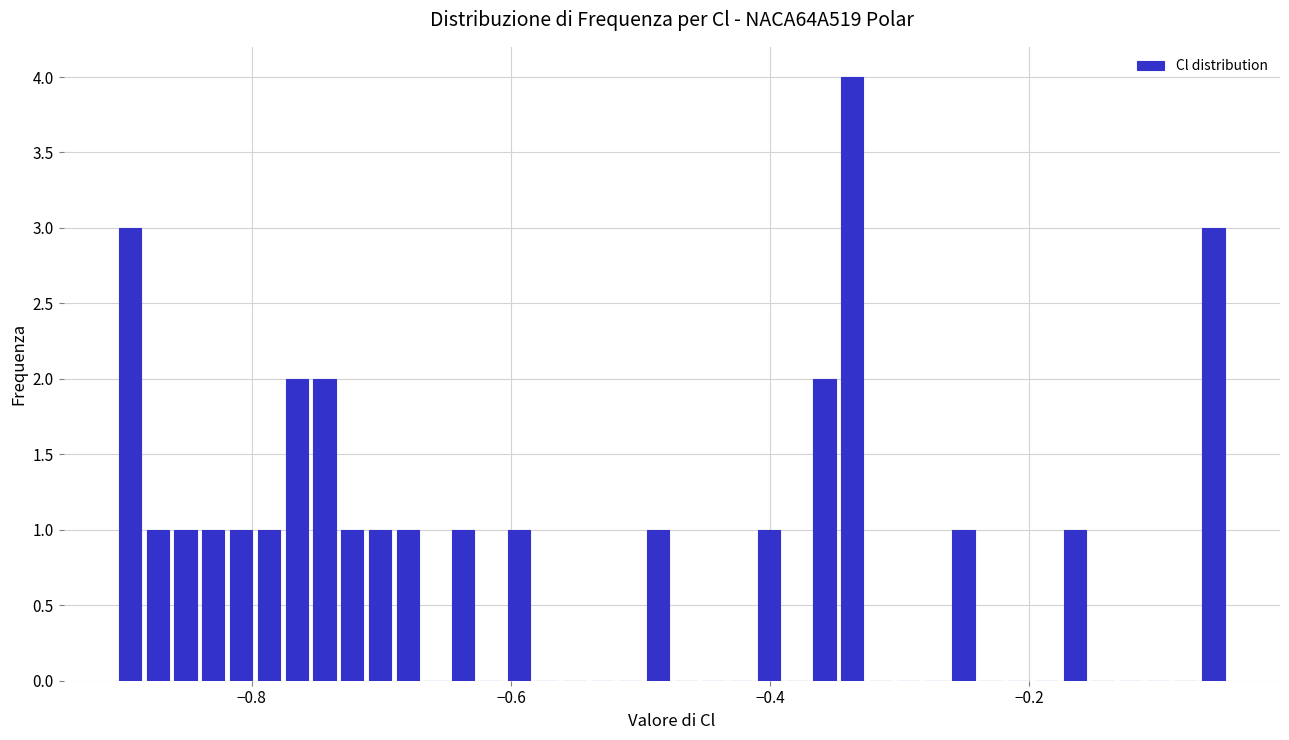

Read against the x-axis, roughly where is the centre of the tallest bar?

-0.34